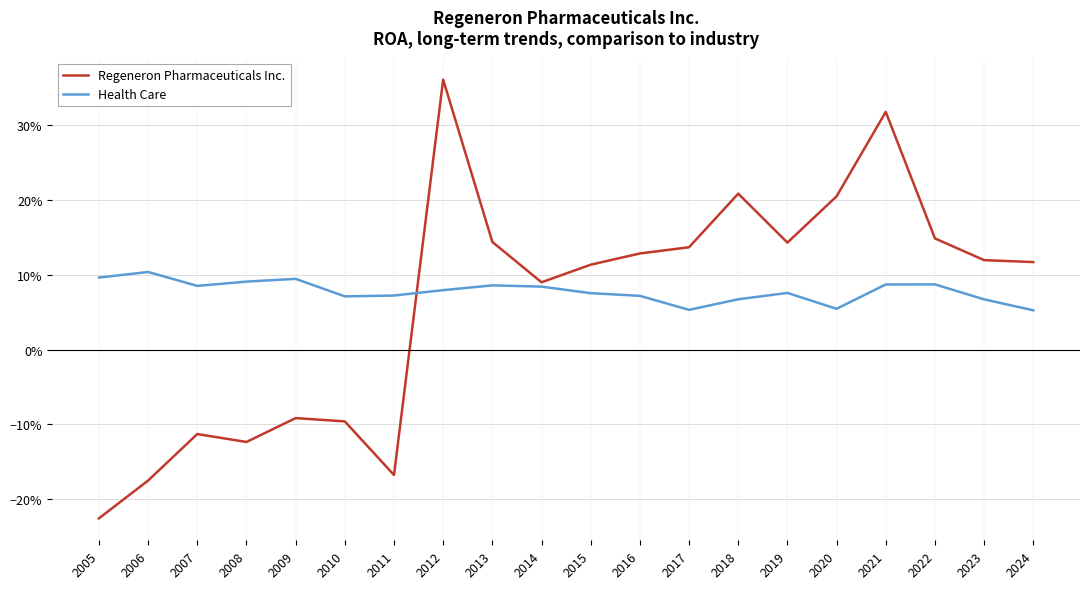

The value of Health Care at 2024 is 0.0. True or false?

False